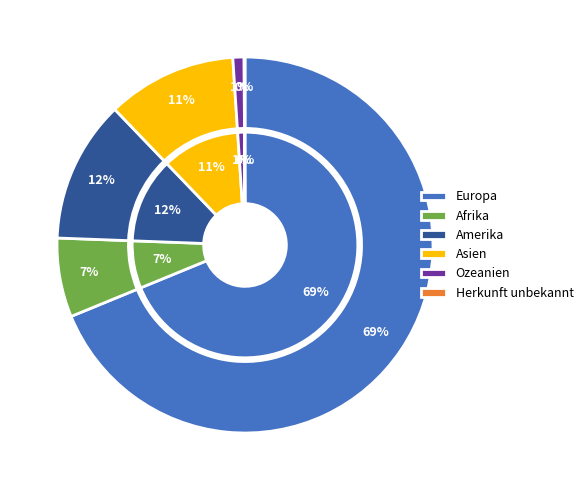

How many segments does this pie chart have?

6